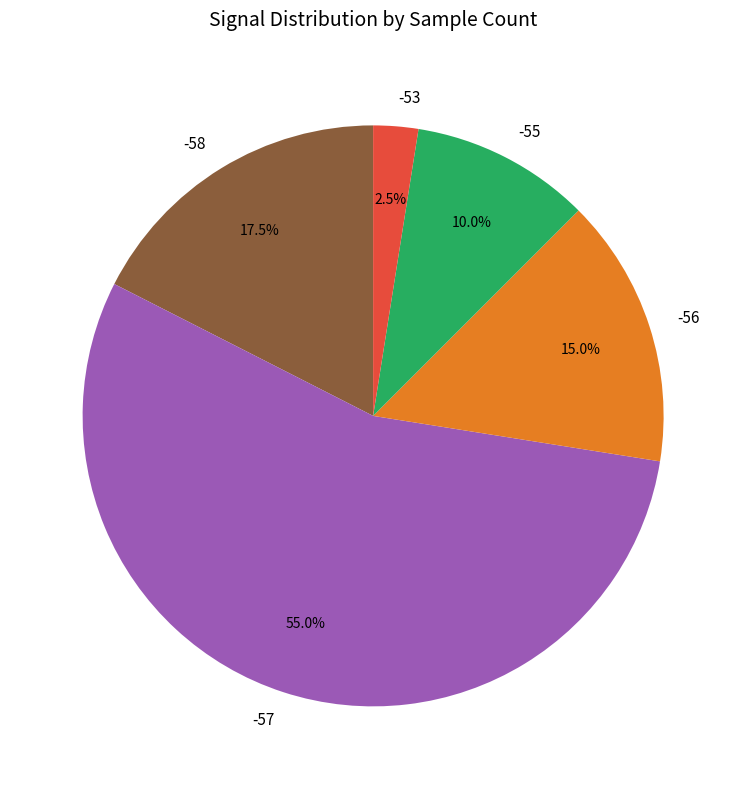

To the nearest percent, what is the combined percentage of -56 and -57?

70%